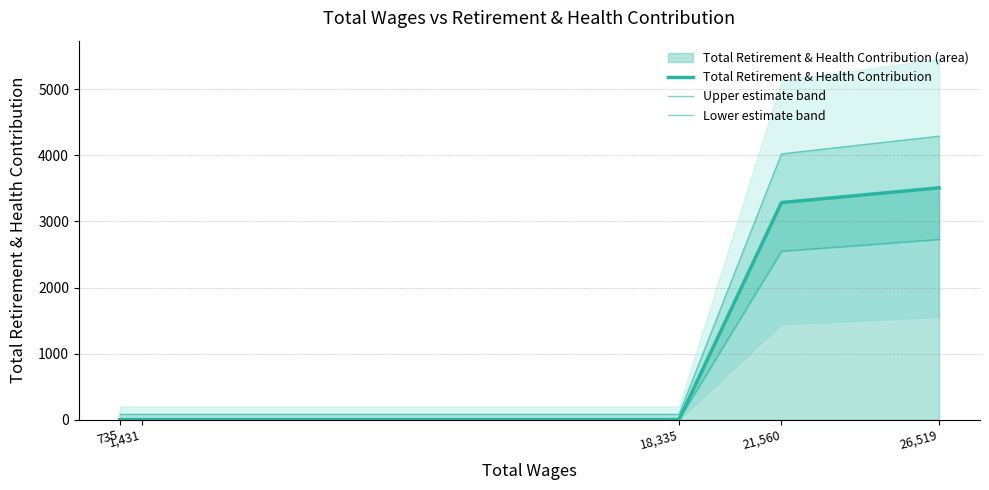

At 18,335, list the series in order from largest to smallest.

Upper estimate band, Total Retirement & Health Contribution, Lower estimate band